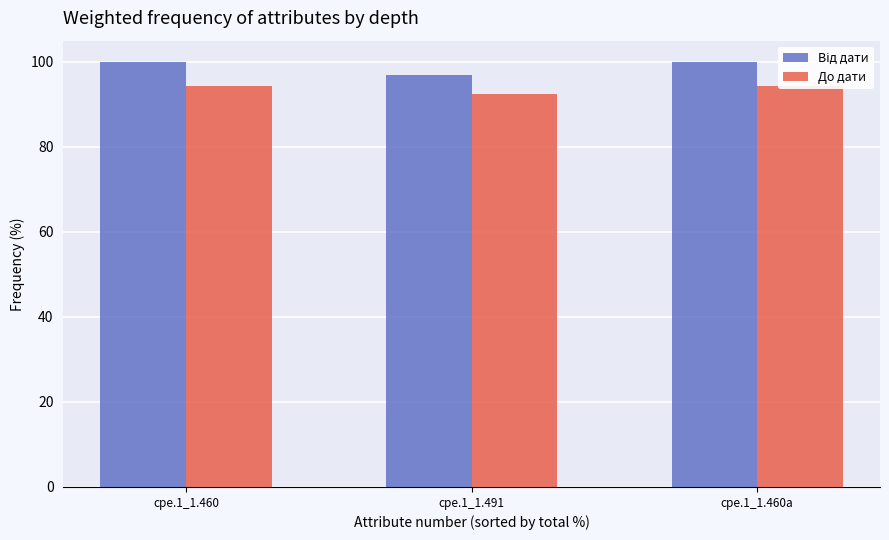

The value of Від дати at cpe.1_1.491 is 96.9. True or false?

True